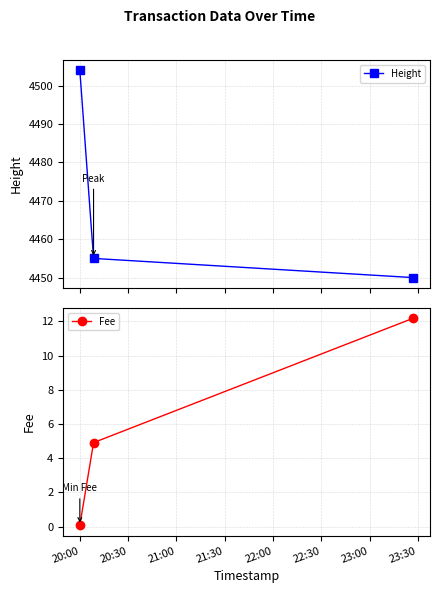

Is the value of Fee at 20:30 greater than the value of Height at 20:30?

No